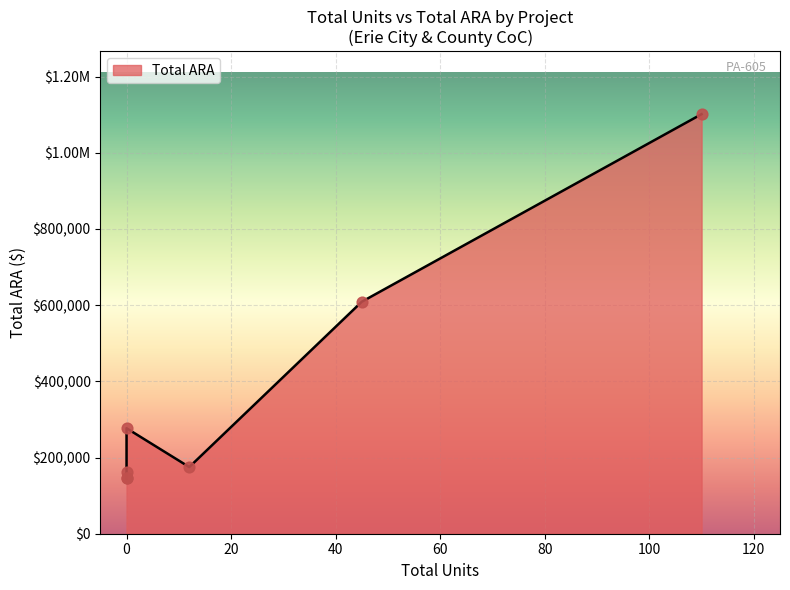

What is the change in value from 110 to 0?

-940225